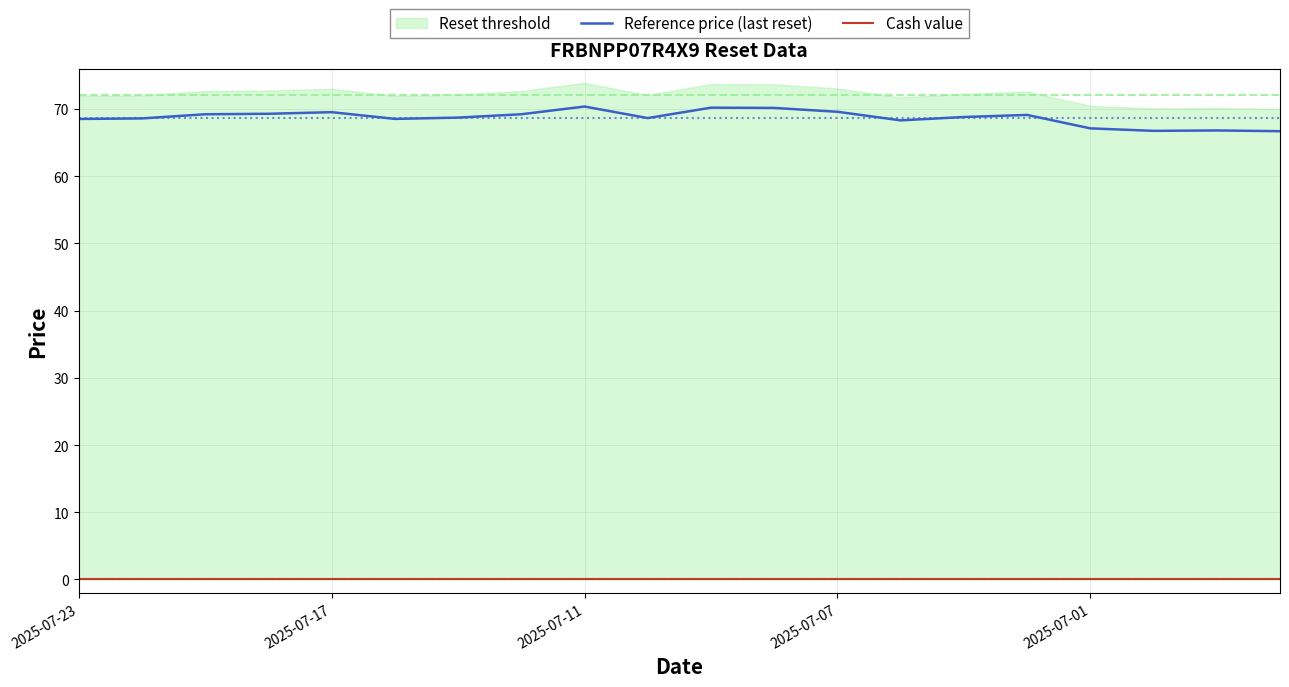

The Reference price (last reset) series shows 68.5 at 2025-07-23. True or false?

True